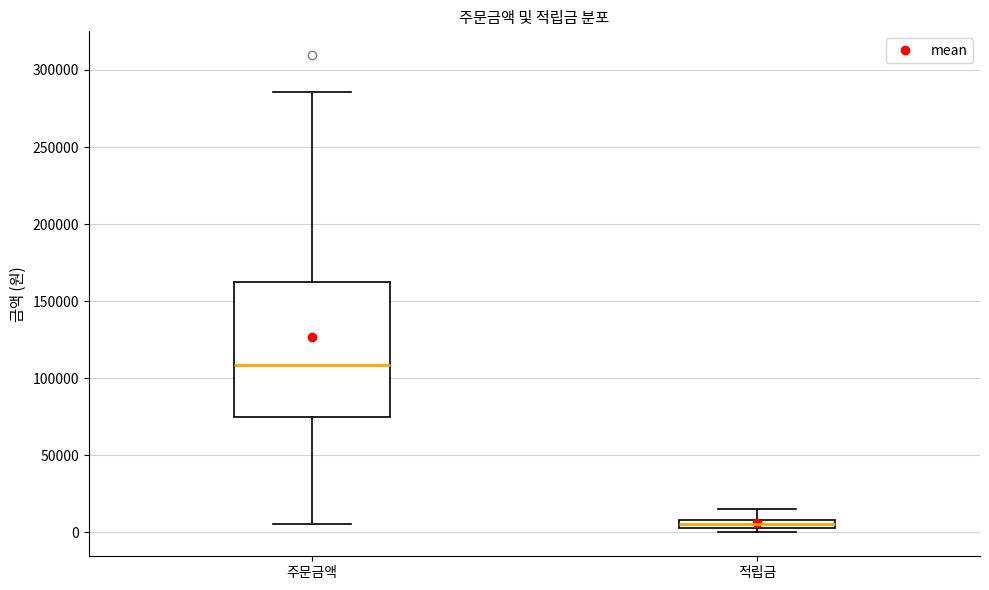

Which box has the highest median line?

주문금액